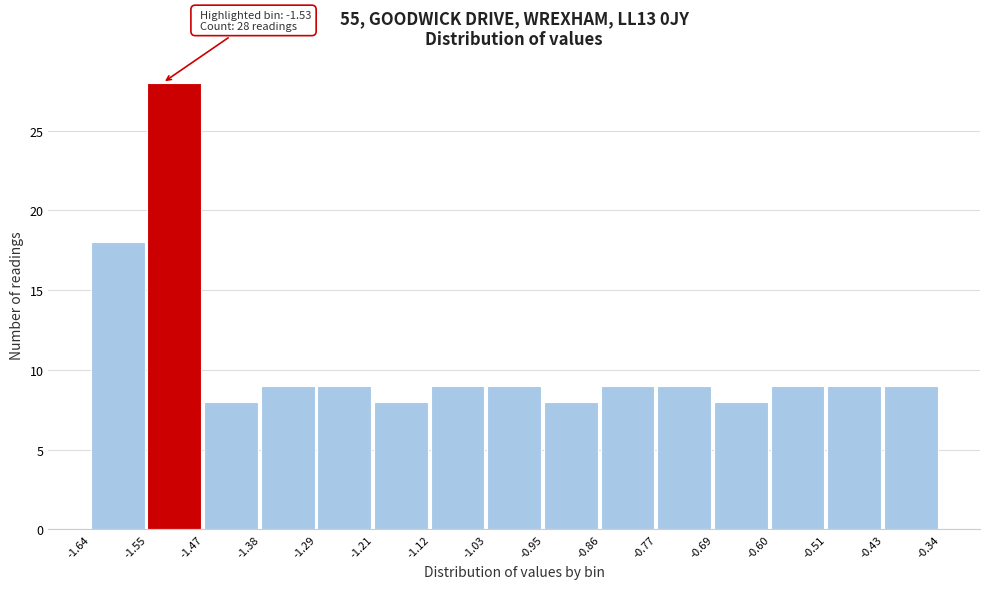

Which range on the x-axis has the tallest bar?

-1.55 to -1.47